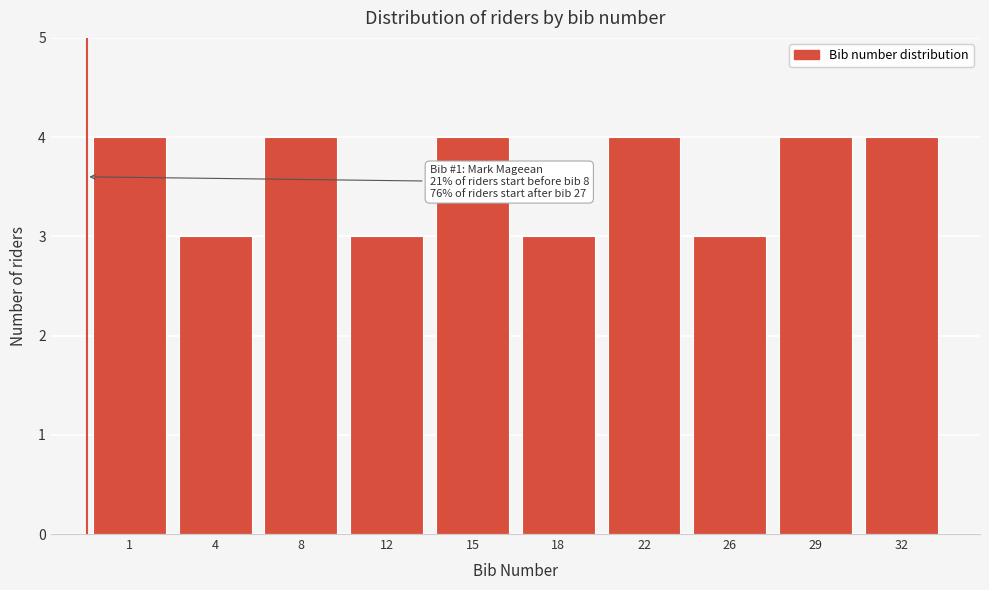

Reading left to right, list all the values displayed in this chart.

4	3	4	3	4	3	4	3	4	4